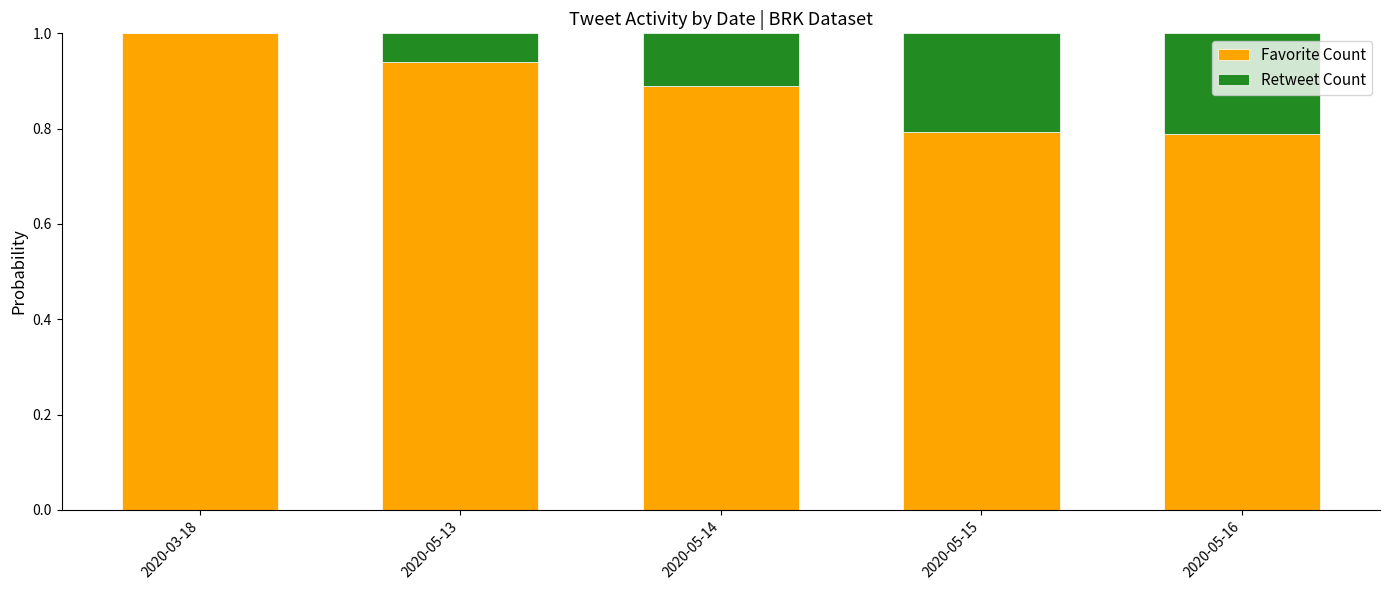

Is it true that Favorite Count equals 1.1 at 2020-05-16?

False